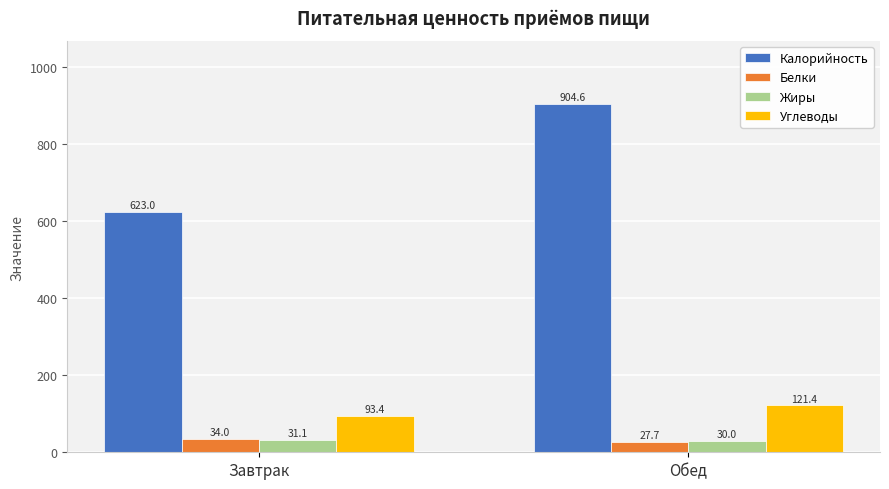

What is the sum of all Калорийность values?

1527.6